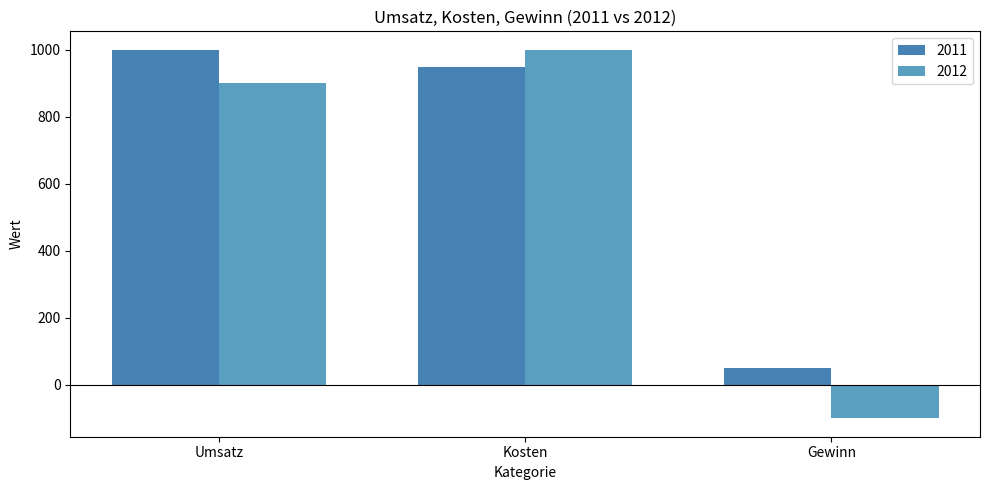

Which series changed the most between Umsatz and Kosten?

2012